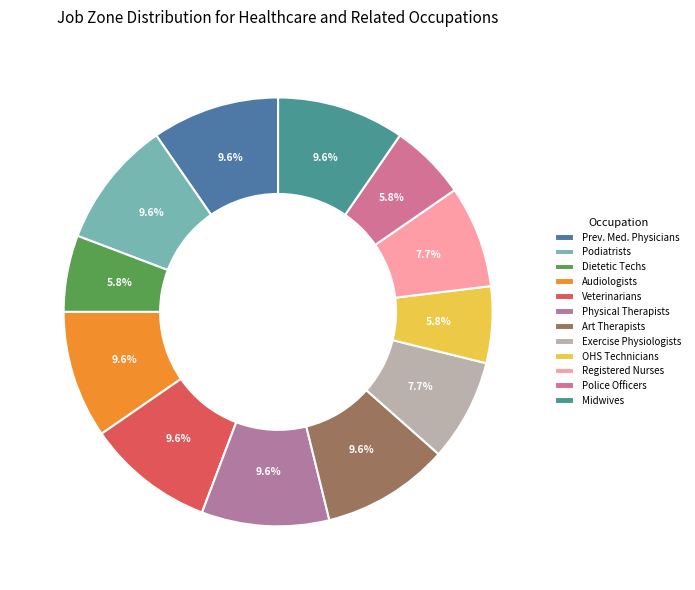

What is the largest slice in the pie chart?

Preventive Medicine Physicians